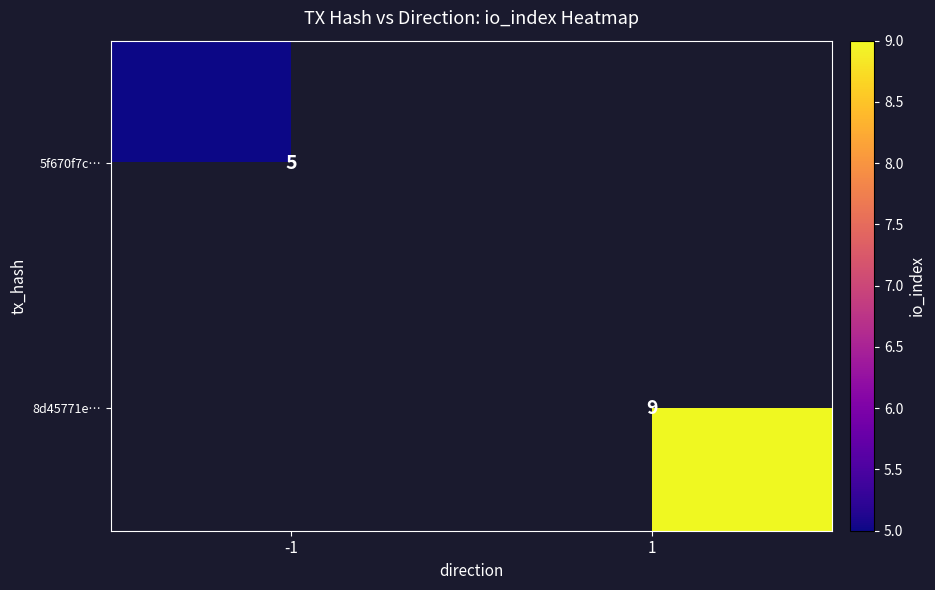

Is the value of 8d45771e… at 1 greater than the value of 5f670f7c… at -1?

Yes